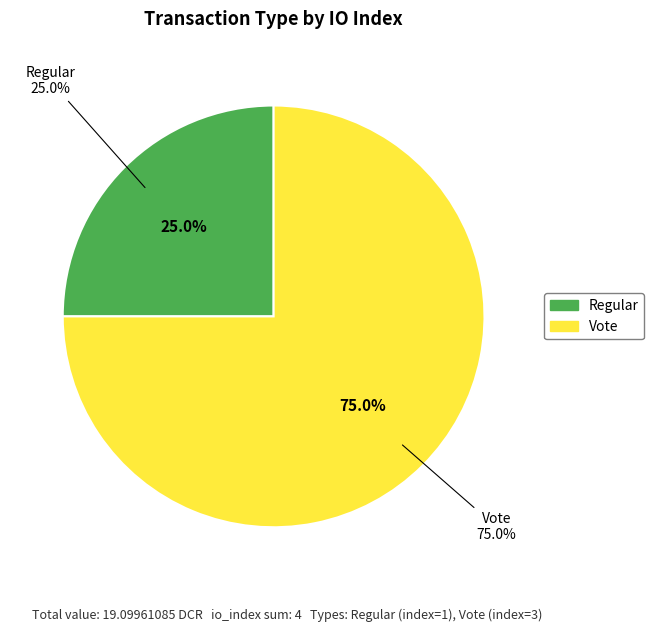

Is Regular the majority of the pie?

No